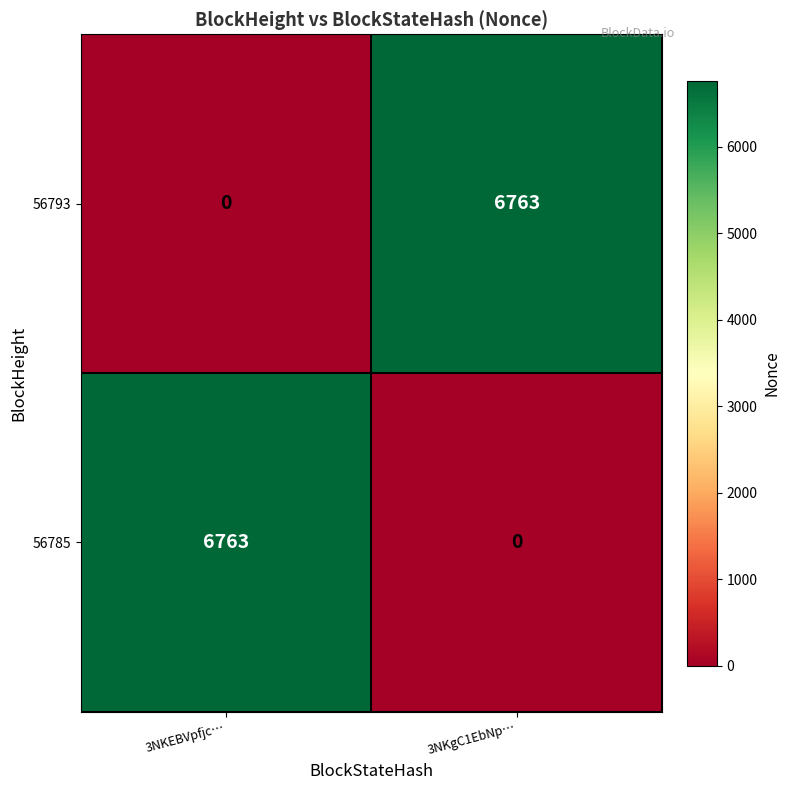

How many series are shown in this chart?

2